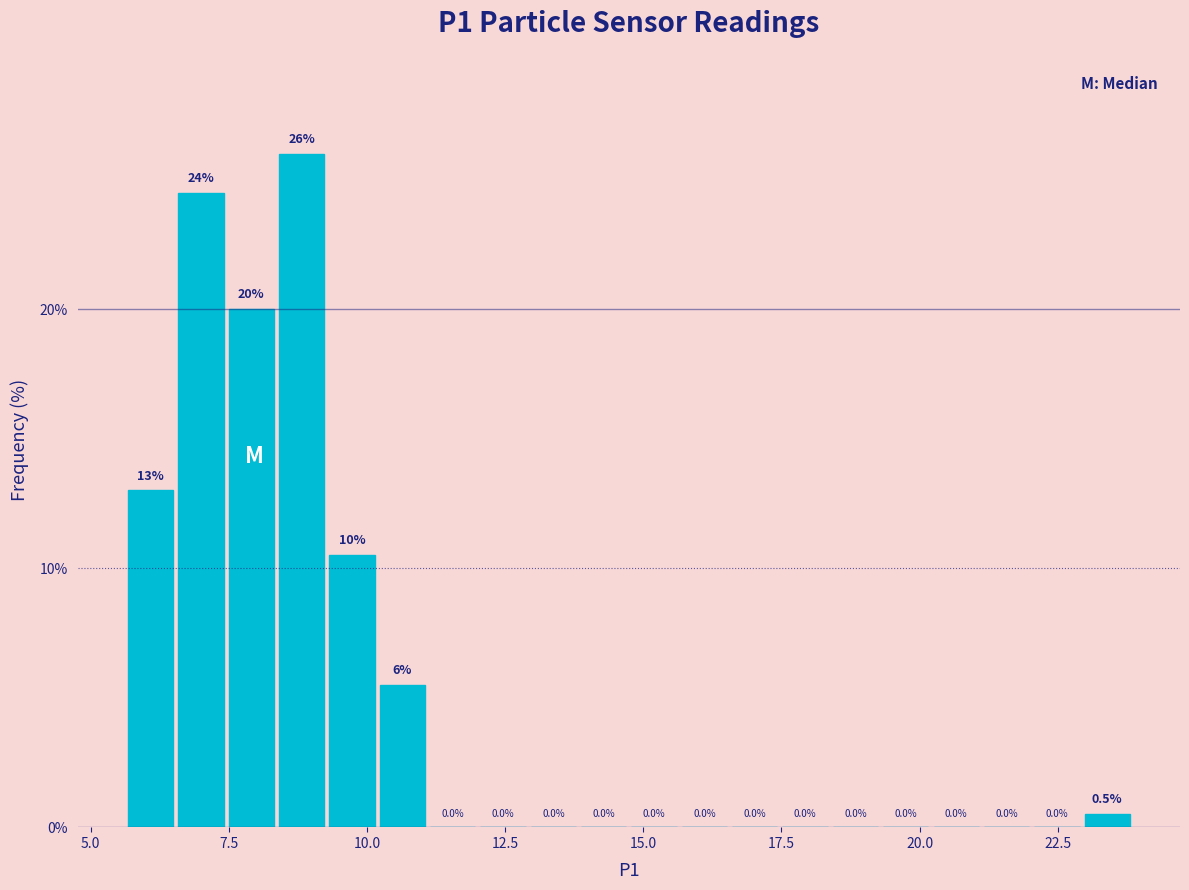

Around what value on the x-axis is the tallest bar? Give the approximate position of its centre, as read against the axis.

9.0